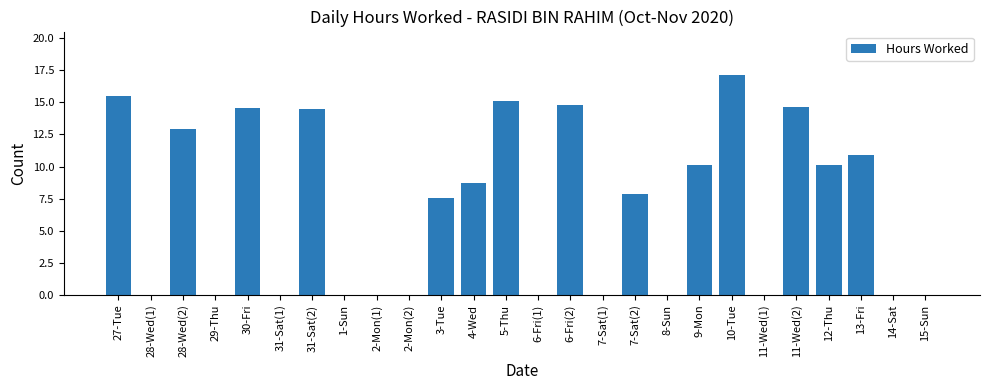

How many categories are shown in the chart?

26